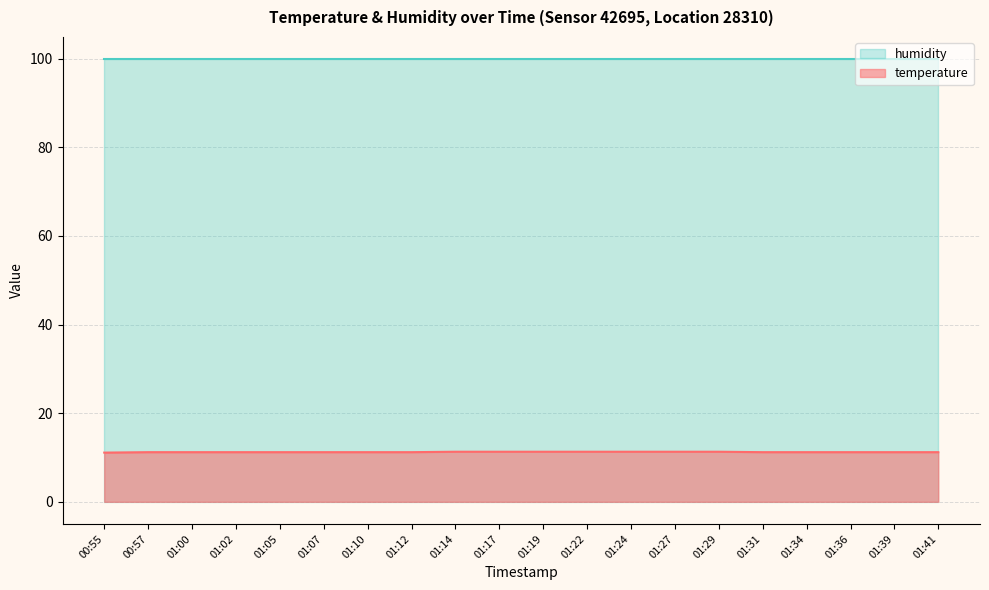

At which category does the chart reach its peak across all series?

01:14